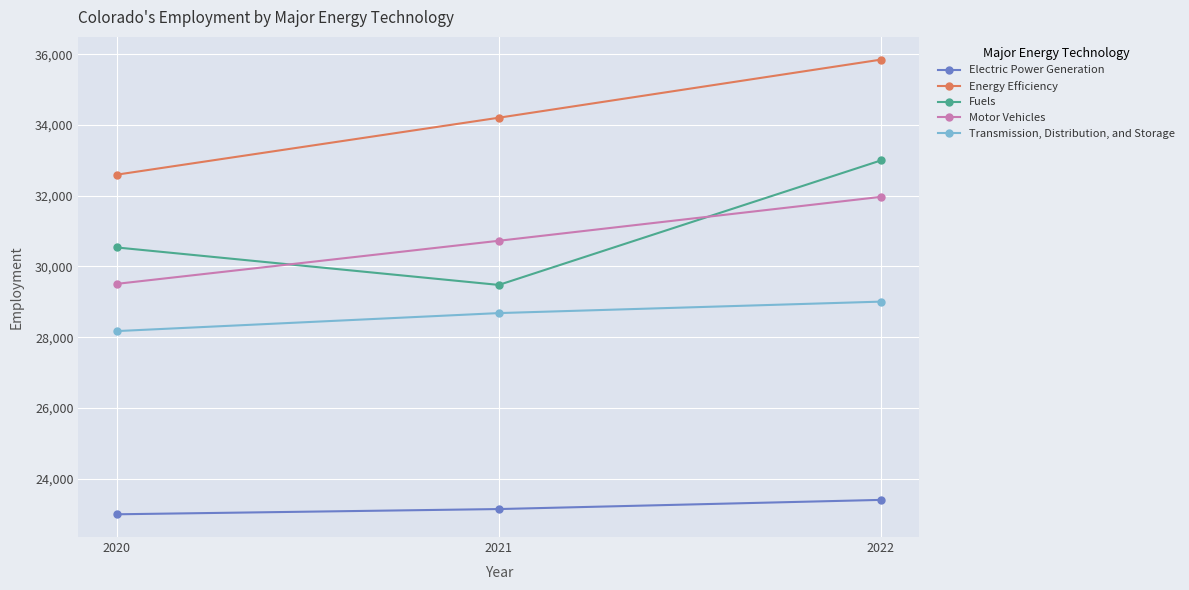

Rank the categories by Energy Efficiency value from highest to lowest.

2022, 2021, 2020